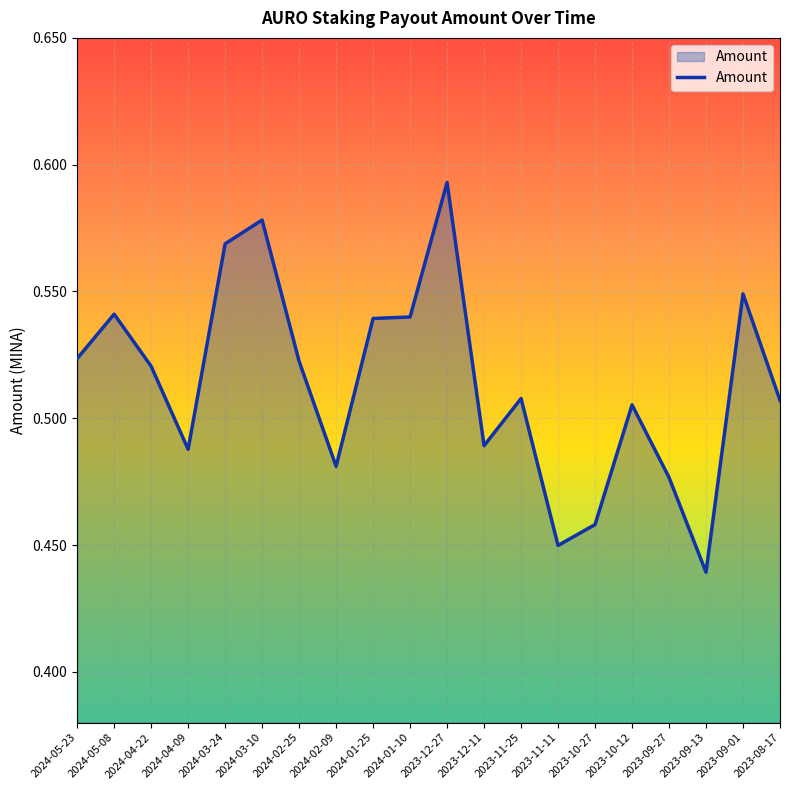

Count the number of categories in the chart.

20